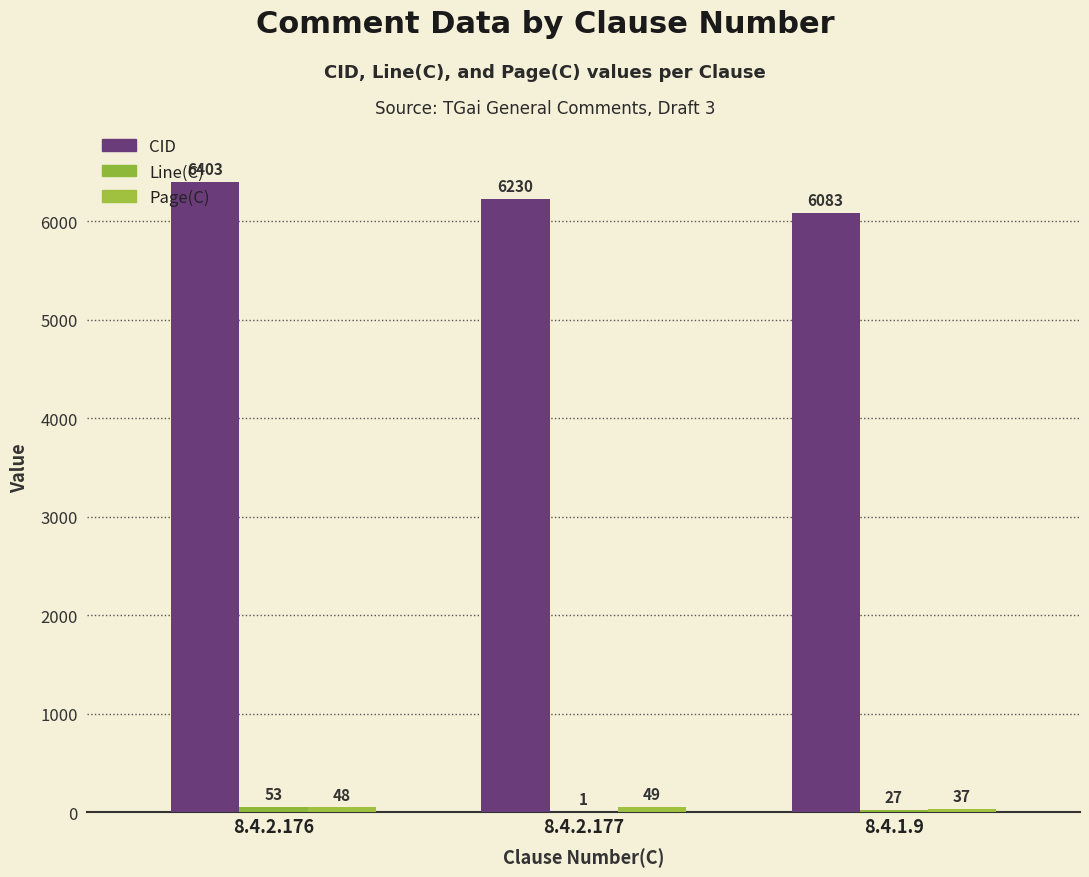

Are the bars horizontal?

No